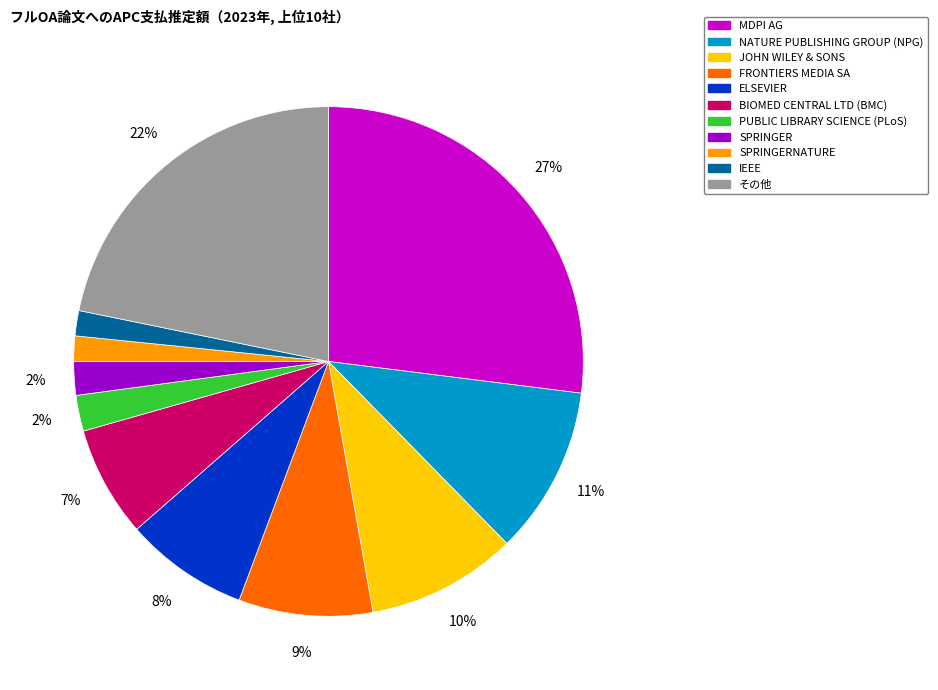

Count the number of slices in the pie.

11